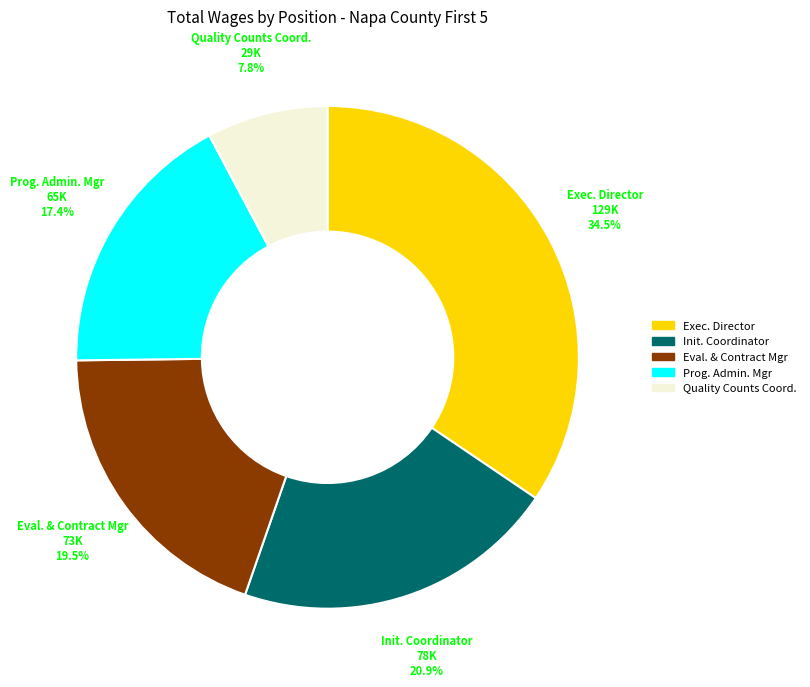

Does any single category account for the majority?

No